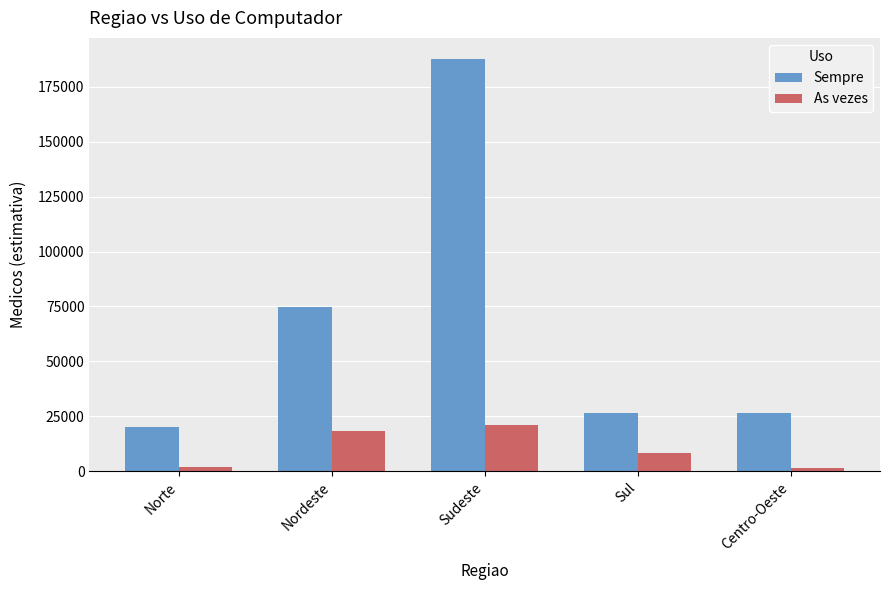

What is the total value across all series at Norte?

22022.6